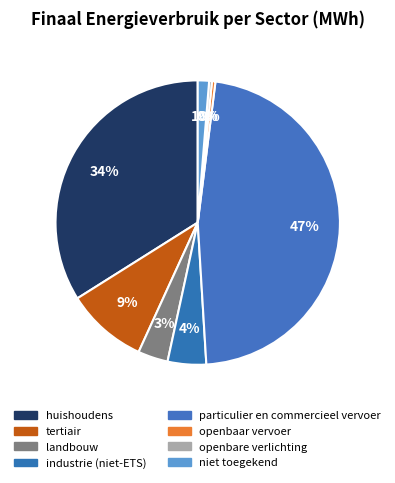

What is the change in value from landbouw to openbare verlichting?

-10997.5